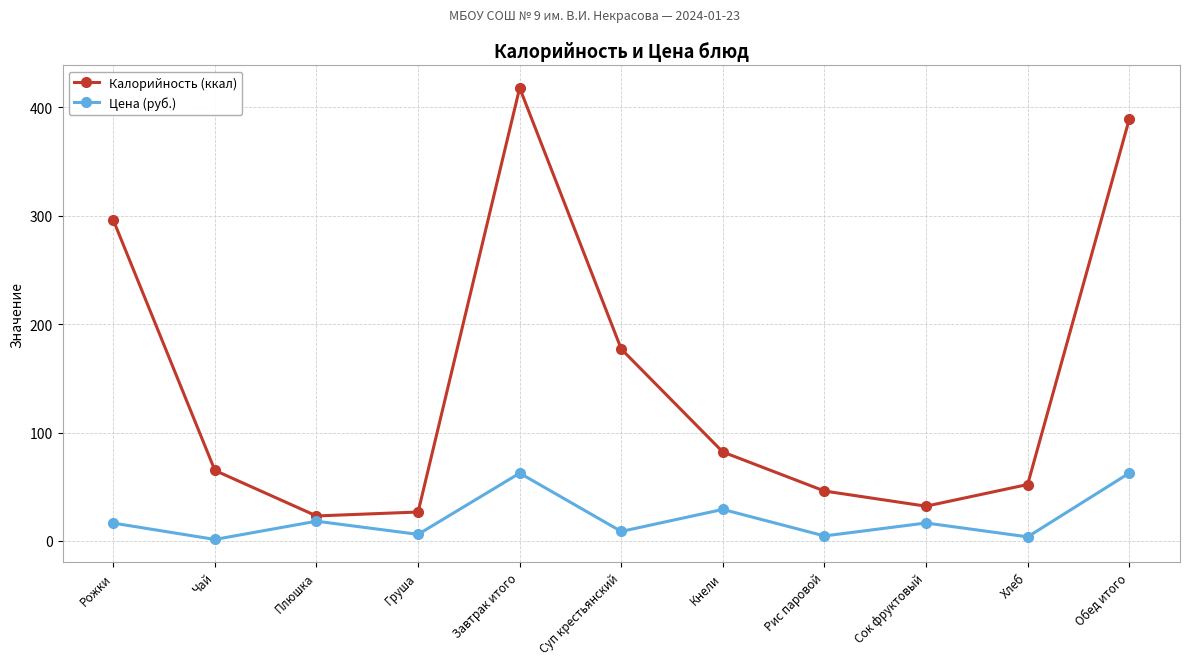

The value of Калорийность (ккал) at Обед итого is 389.0. True or false?

True